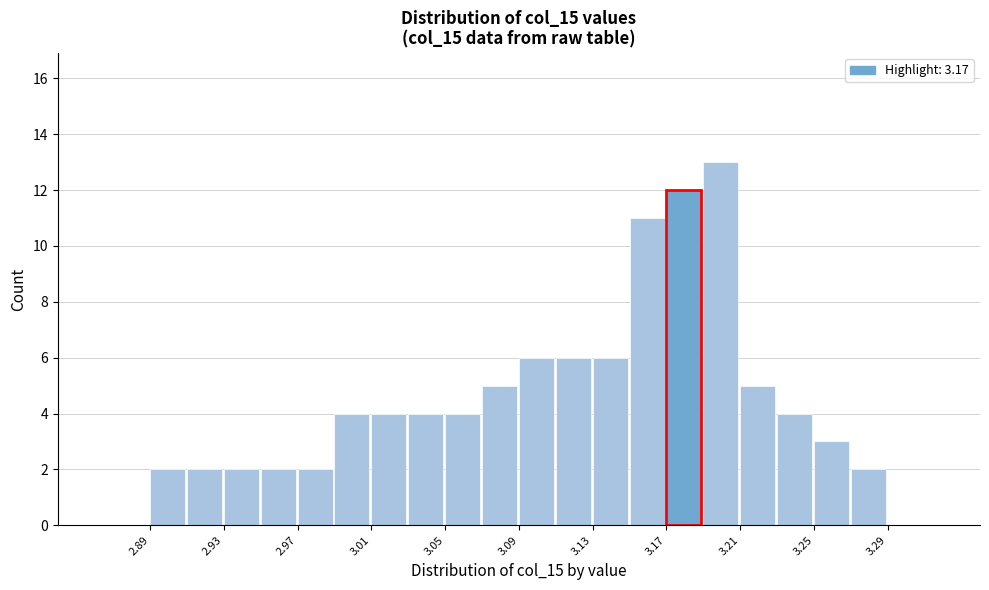

Reading left to right, transcribe this chart: for each bar, give the range it covers on the x-axis and its height. The values are not printed on the chart, so give them approximately, as read against the axis.

2.89 to 2.91: 2
2.91 to 2.93: 2
2.93 to 2.95: 2
2.95 to 2.97: 2
2.97 to 2.99: 2
2.99 to 3.01: 4
3.01 to 3.03: 4
3.03 to 3.05: 4
3.05 to 3.07: 4
3.07 to 3.09: 5
3.09 to 3.11: 6
3.11 to 3.13: 6
3.13 to 3.15: 6
3.15 to 3.17: 11
3.17 to 3.19: 12
3.19 to 3.21: 13
3.21 to 3.23: 5
3.23 to 3.25: 4
3.25 to 3.27: 3
3.27 to 3.29: 2